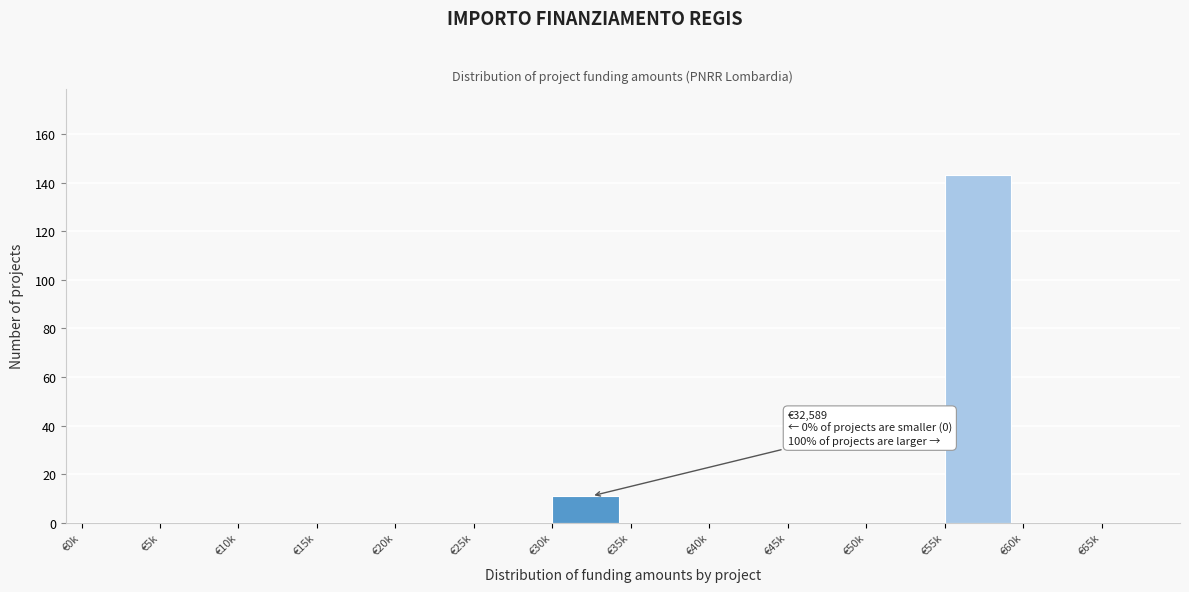

Reading left to right, extract all data points from this chart.

€0k=0	€5k=0	€10k=0	€15k=0	€20k=0	€25k=0	€30k=11	€35k=0	€40k=0	€45k=0	€50k=0	€55k=143	€60k=0	€65k=0